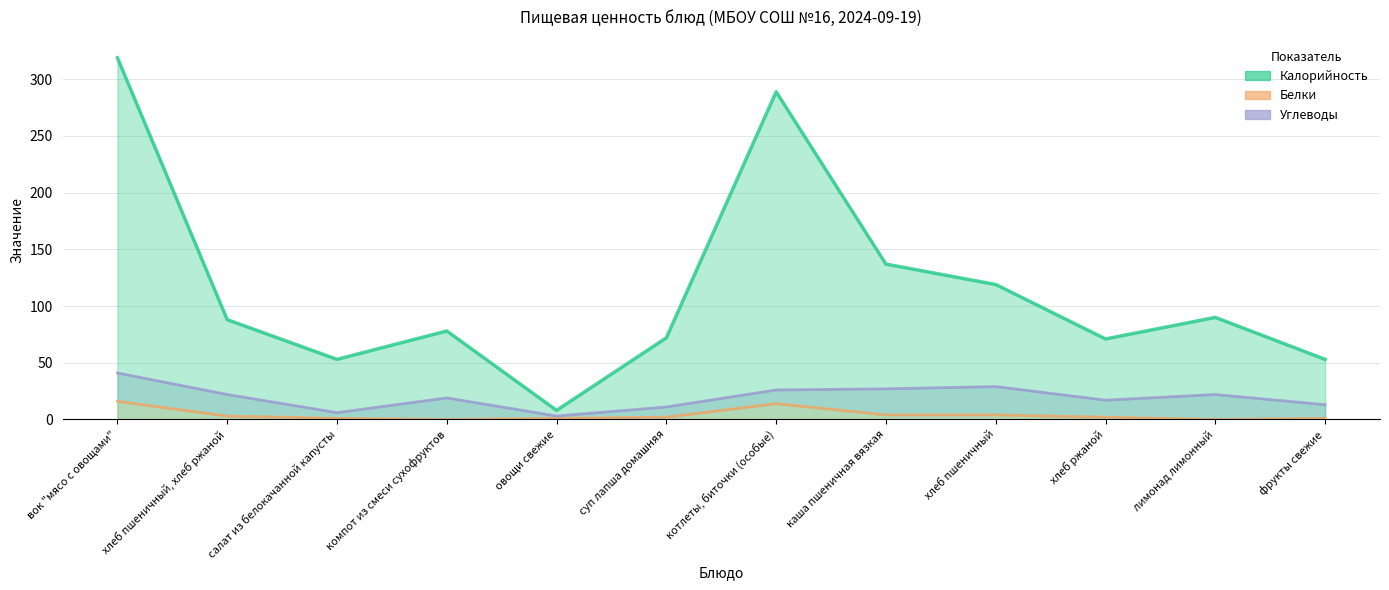

How many positive values does the Белки series have?

10